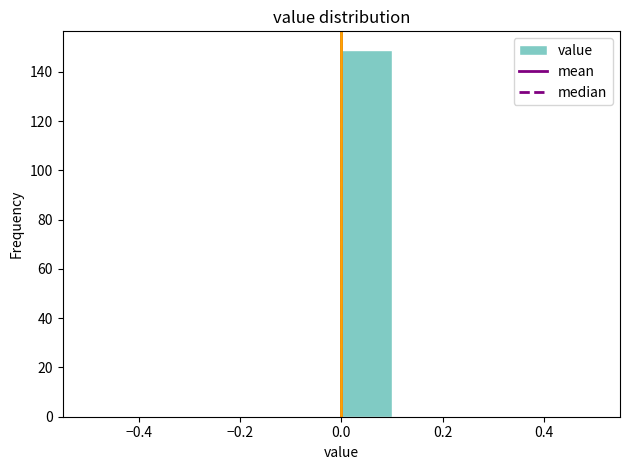

Reading left to right, transcribe this chart: for each bar, give the range it covers on the x-axis and its height. The values are not printed on the chart, so give them approximately, as read against the axis.

-0.5 to -0.4: 0
-0.4 to -0.3: 0
-0.3 to -0.2: 0
-0.2 to -0.1: 0
-0.1 to 0.0: 0
0.0 to 0.1: 150
0.1 to 0.2: 0
0.2 to 0.3: 0
0.3 to 0.4: 0
0.4 to 0.5: 0